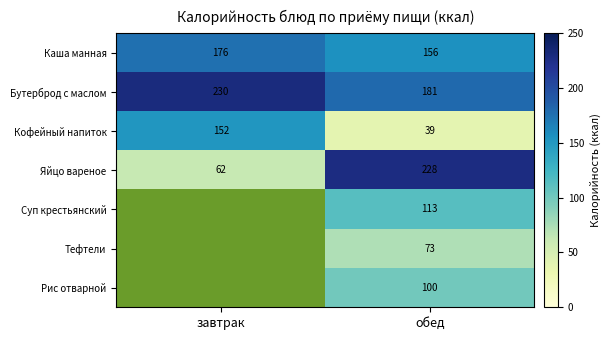

The value of Яйцо вареное at обед is 228.0. True or false?

True